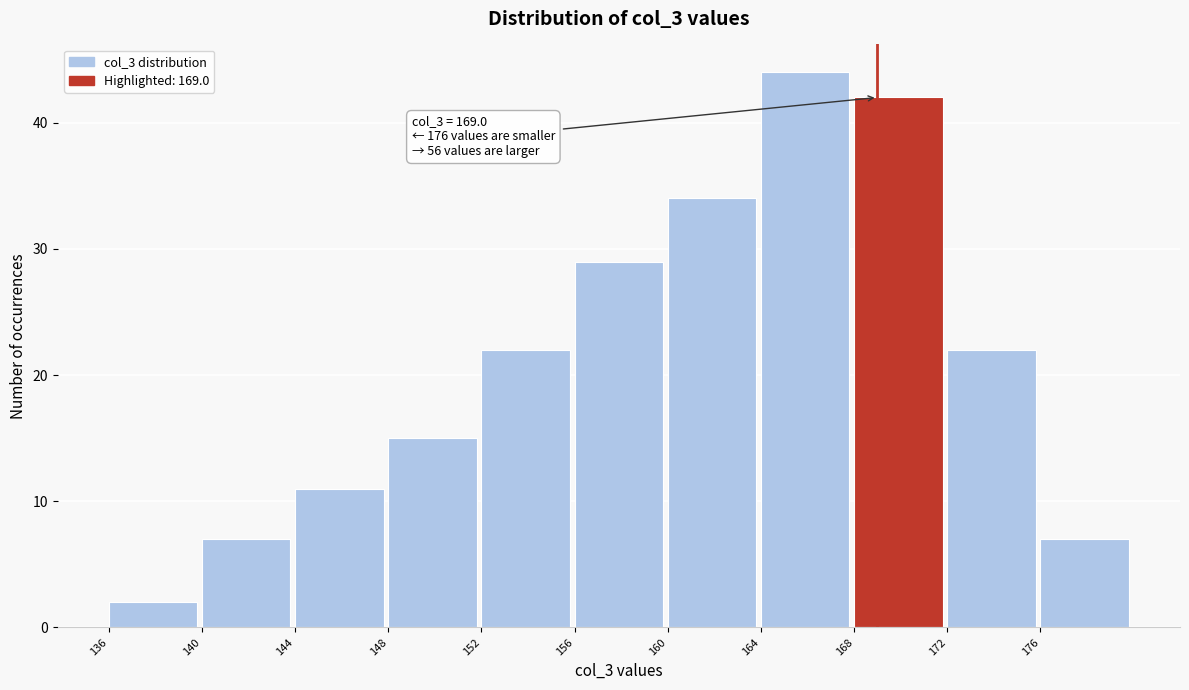

Over which range of the x-axis is the bar tallest?

164 to 168